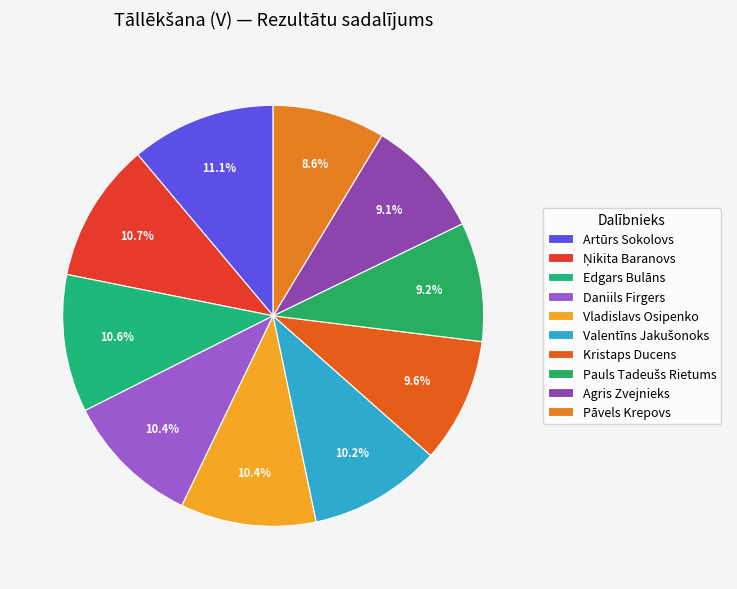

How many slices are in this pie chart?

10